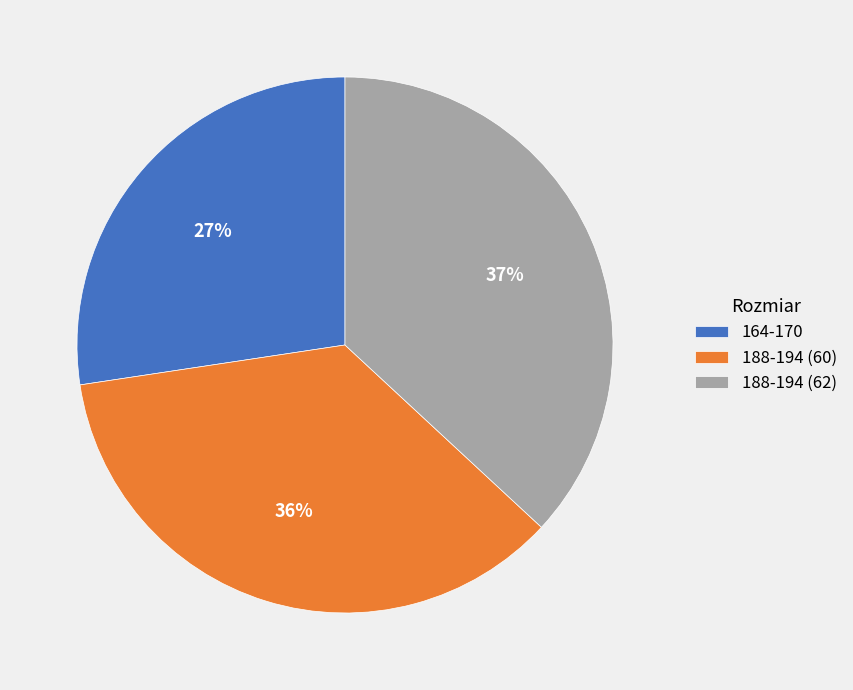

Which slice is the smallest?

164-170